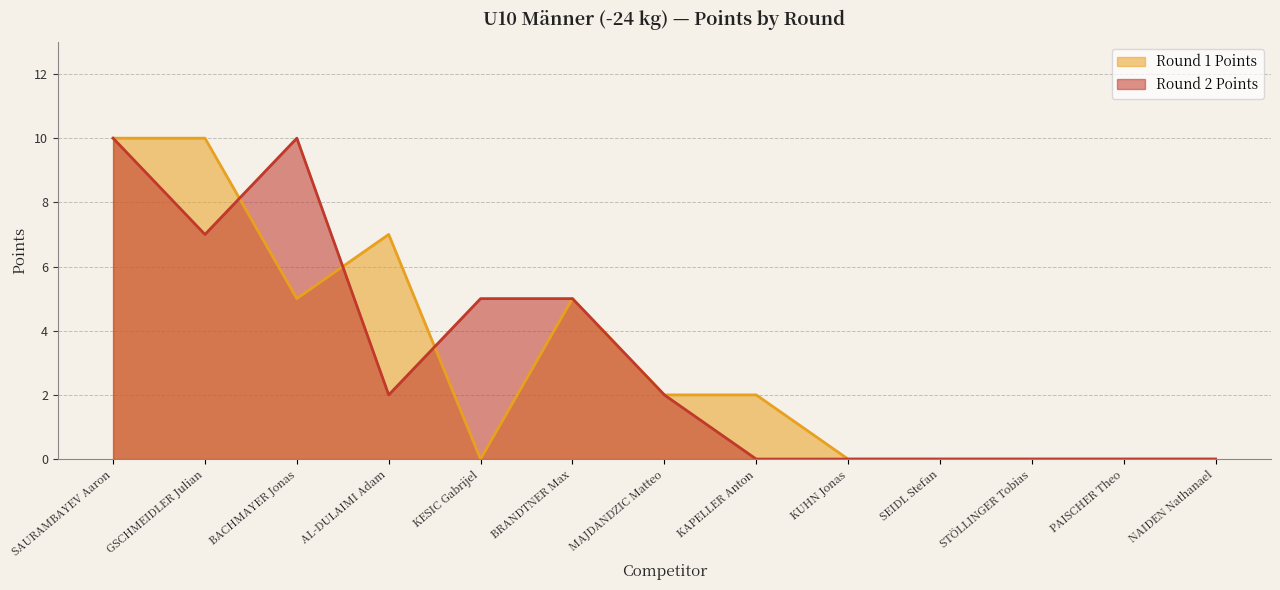

At which category is the sum across all series the highest?

SAURAMBAYEV Aaron